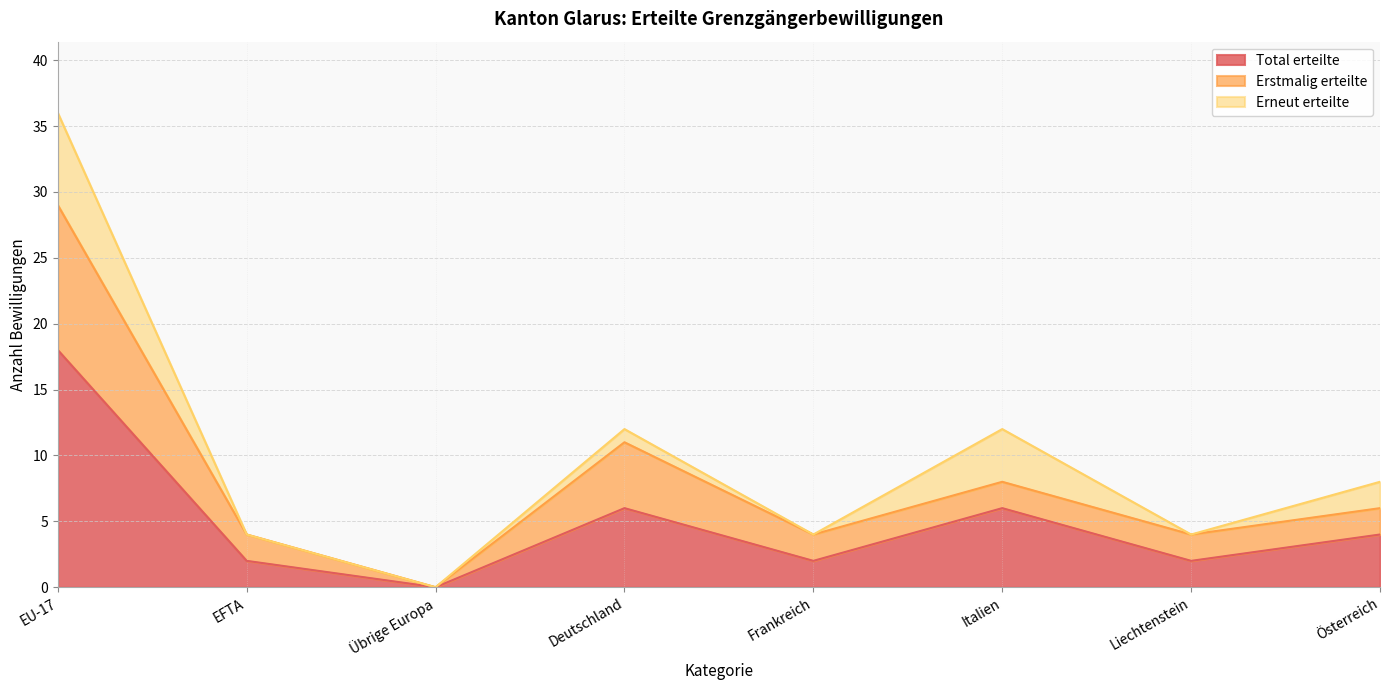

What is the average value of the Total erteilte series?

5